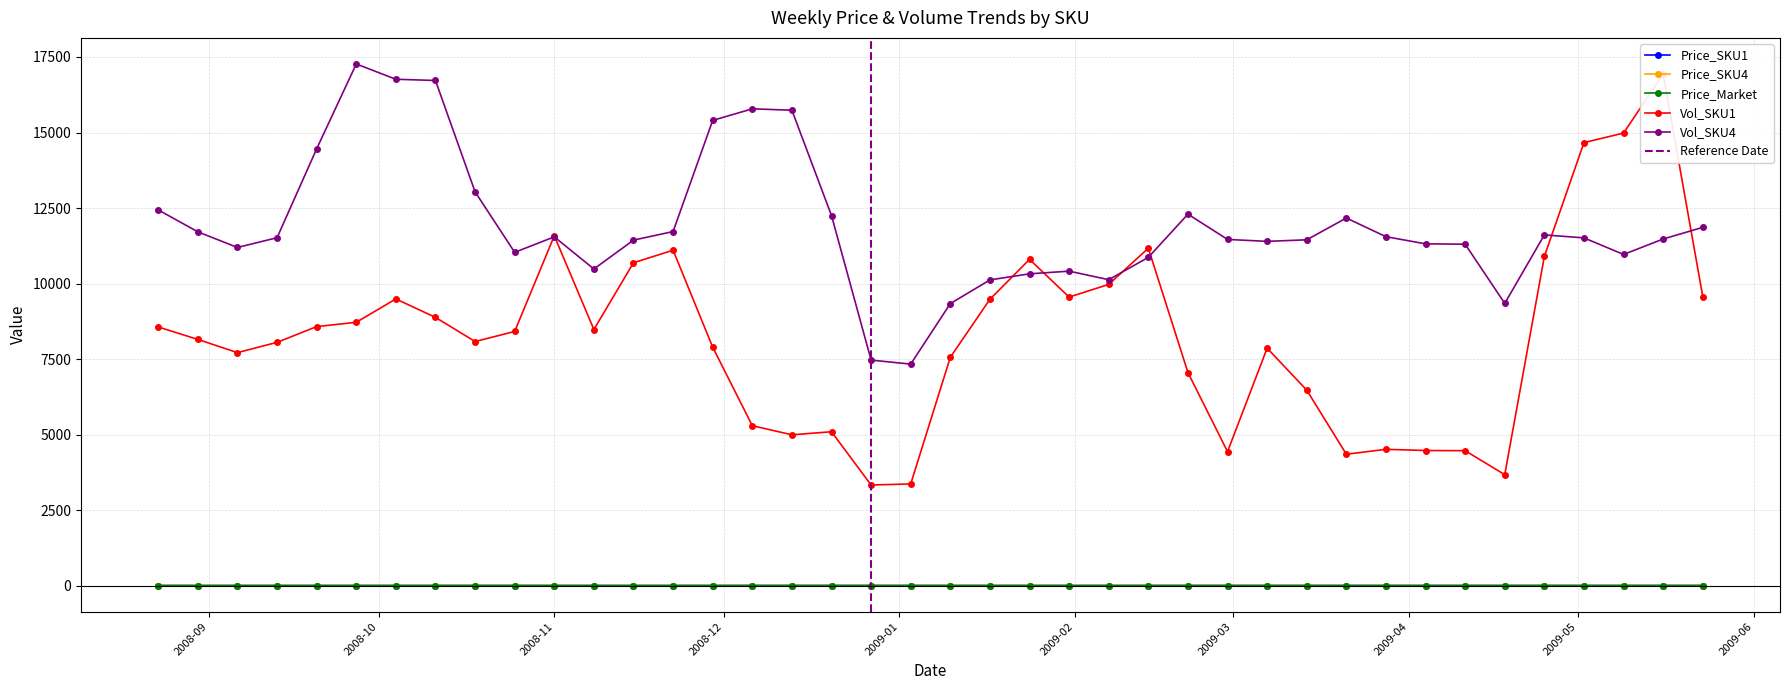

At which category does the chart reach its peak across all series?

2008-09-27